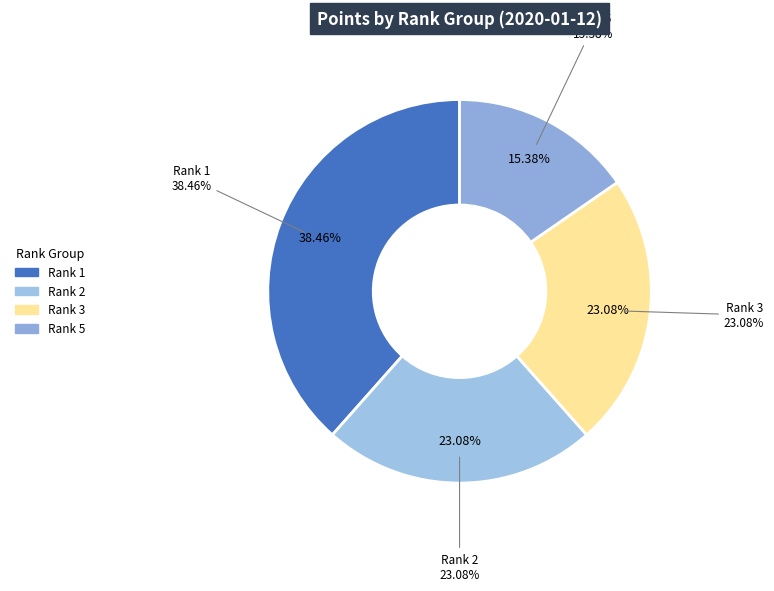

What is the total percentage of 3 and 99?

23.1%